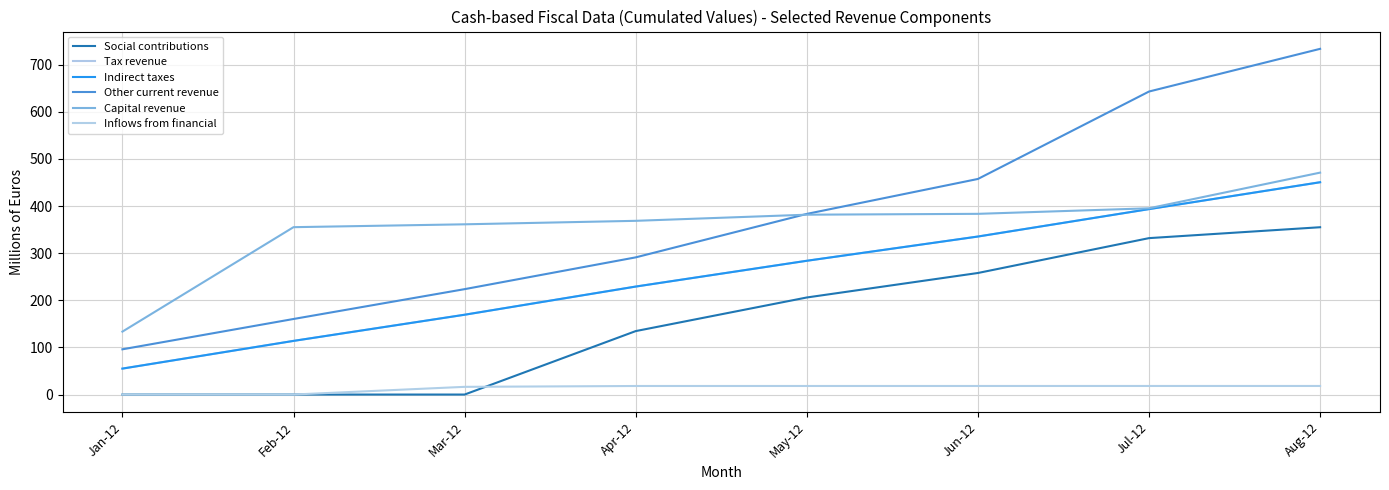

What is the approximate value of Tax revenue at May-12?

283.8